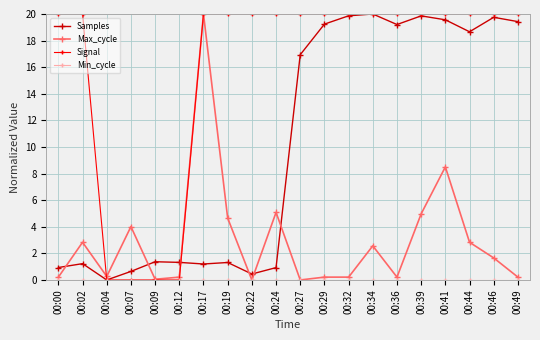

Is it true that Max_cycle equals 7.9 at 00:22?

False